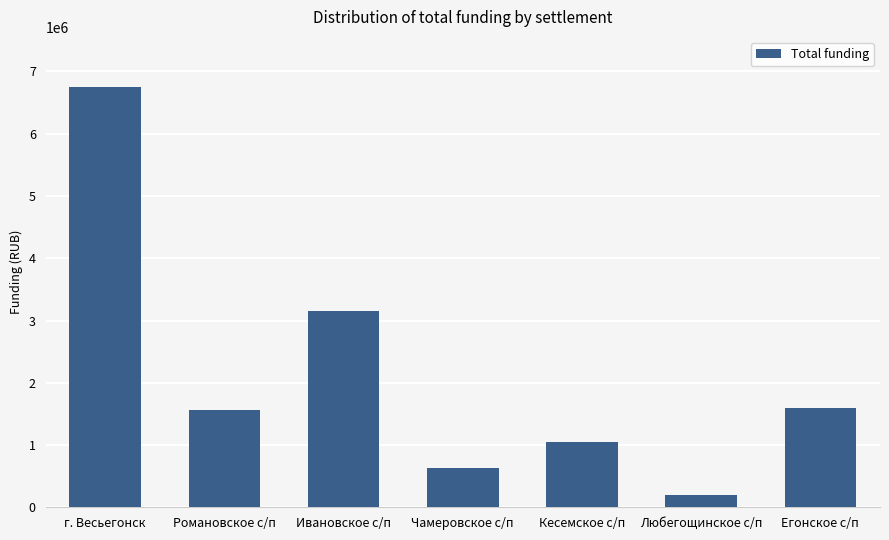

What is the value of the 2nd bar from the left?

1560805.0